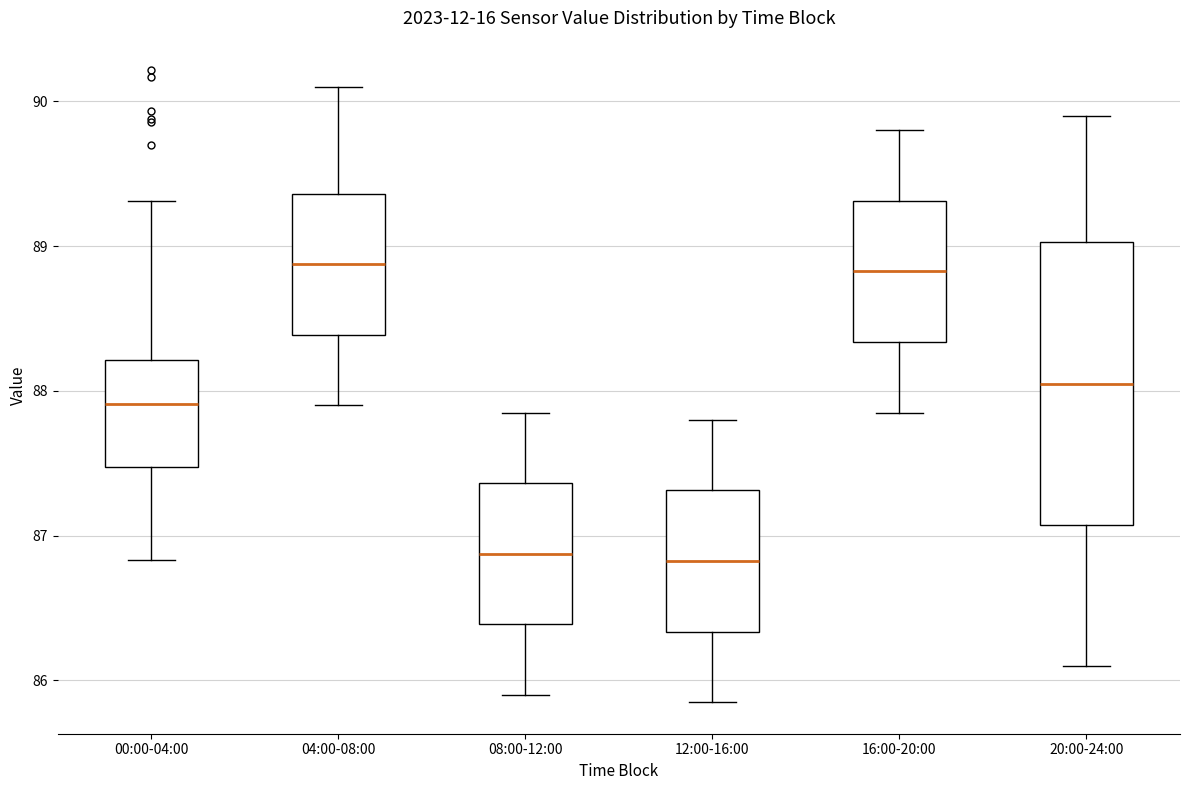

Reading left to right, read every box against the y-axis: the position of its median line, the range the box covers, and the ends of its whiskers. The values are not printed on the chart, so give them approximately, as read against the axis.

00:00-04:00: median 87.9, box 87.5 to 88.2, whiskers 86.8 to 89.3
04:00-08:00: median 88.9, box 88.4 to 89.4, whiskers 87.9 to 90.1
08:00-12:00: median 86.9, box 86.4 to 87.4, whiskers 85.9 to 87.9
12:00-16:00: median 86.8, box 86.3 to 87.3, whiskers 85.9 to 87.8
16:00-20:00: median 88.8, box 88.3 to 89.3, whiskers 87.9 to 89.8
20:00-24:00: median 88.1, box 87.1 to 89.0, whiskers 86.1 to 89.9